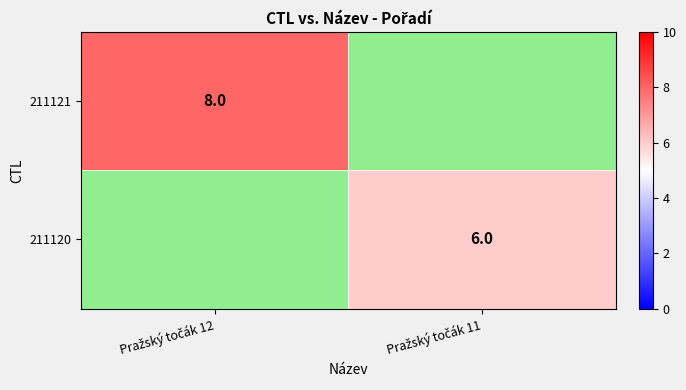

Read the 211120 value at Pražský točák 11.

6.0